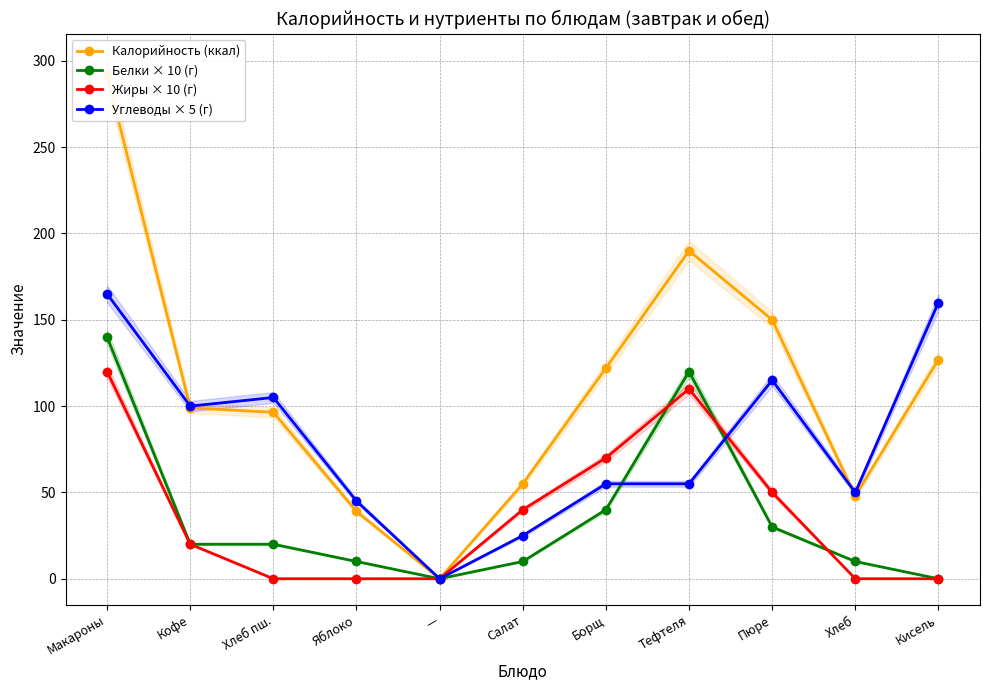

Which has a higher value, Кисель or Пюре?

Пюре